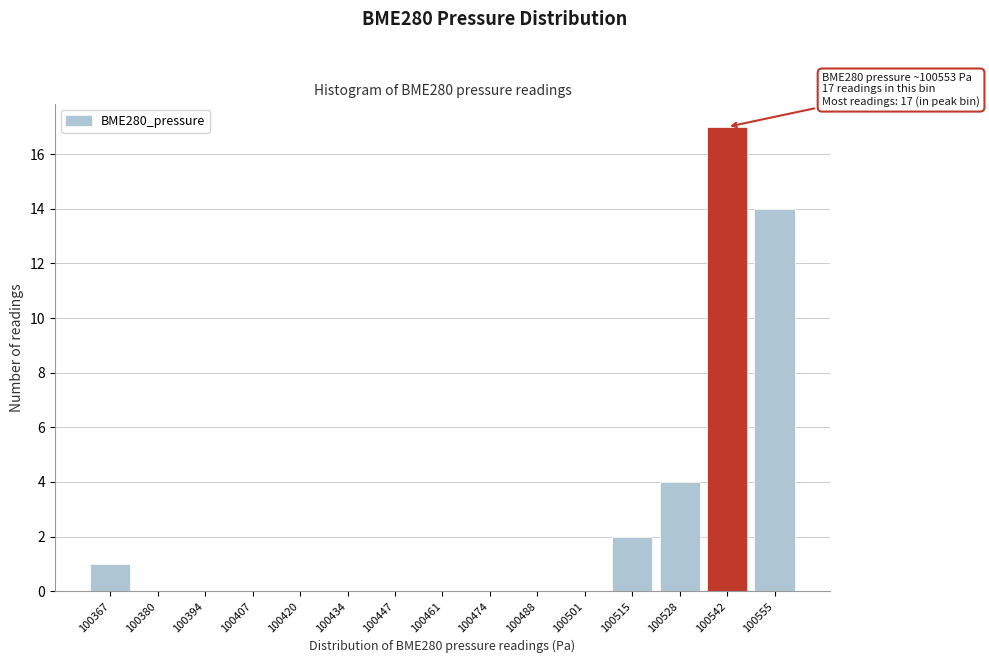

Reading right to left, extract all data points from this chart.

100555=14	100542=17	100528=4	100515=2	100501=0	100488=0	100474=0	100461=0	100447=0	100434=0	100420=0	100407=0	100394=0	100380=0	100367=1